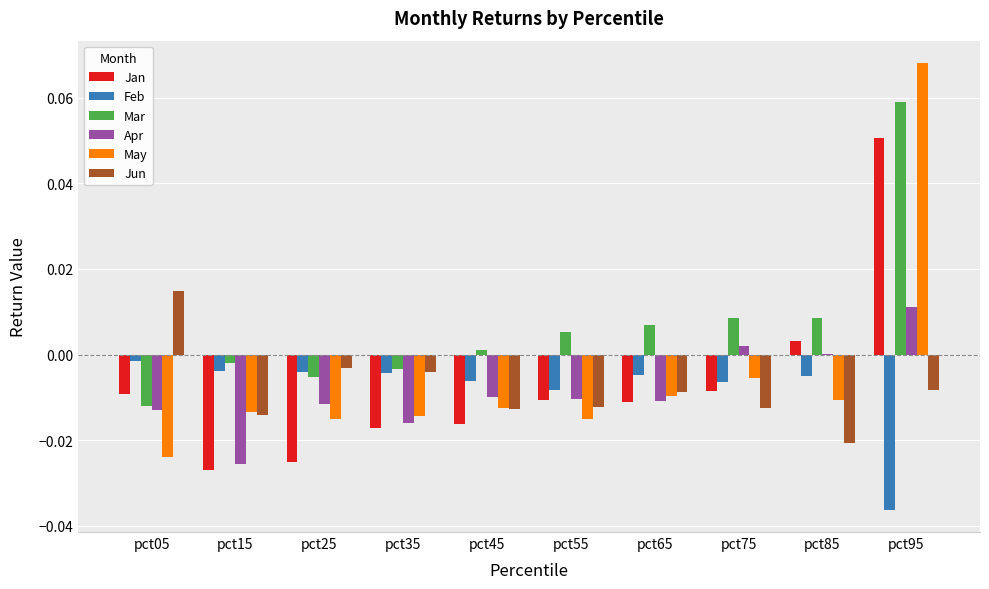

How many groups of bars are there?

10